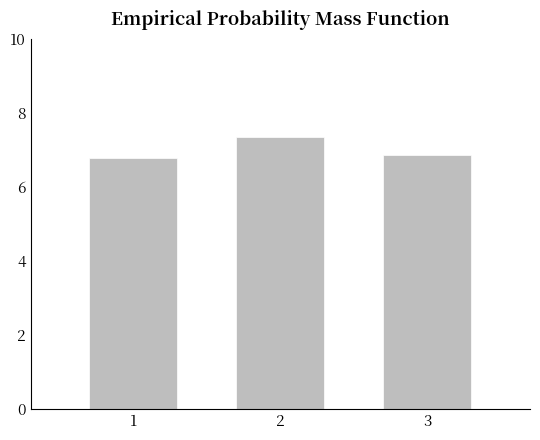

What value does the data have at 3?

6.9